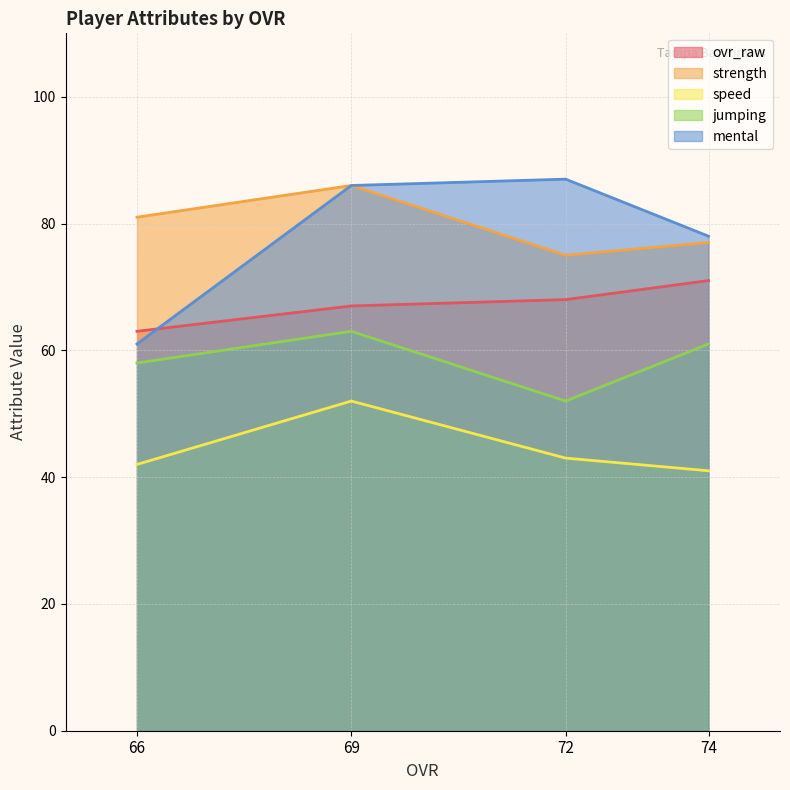

How many values in the strength series are below 81?

2